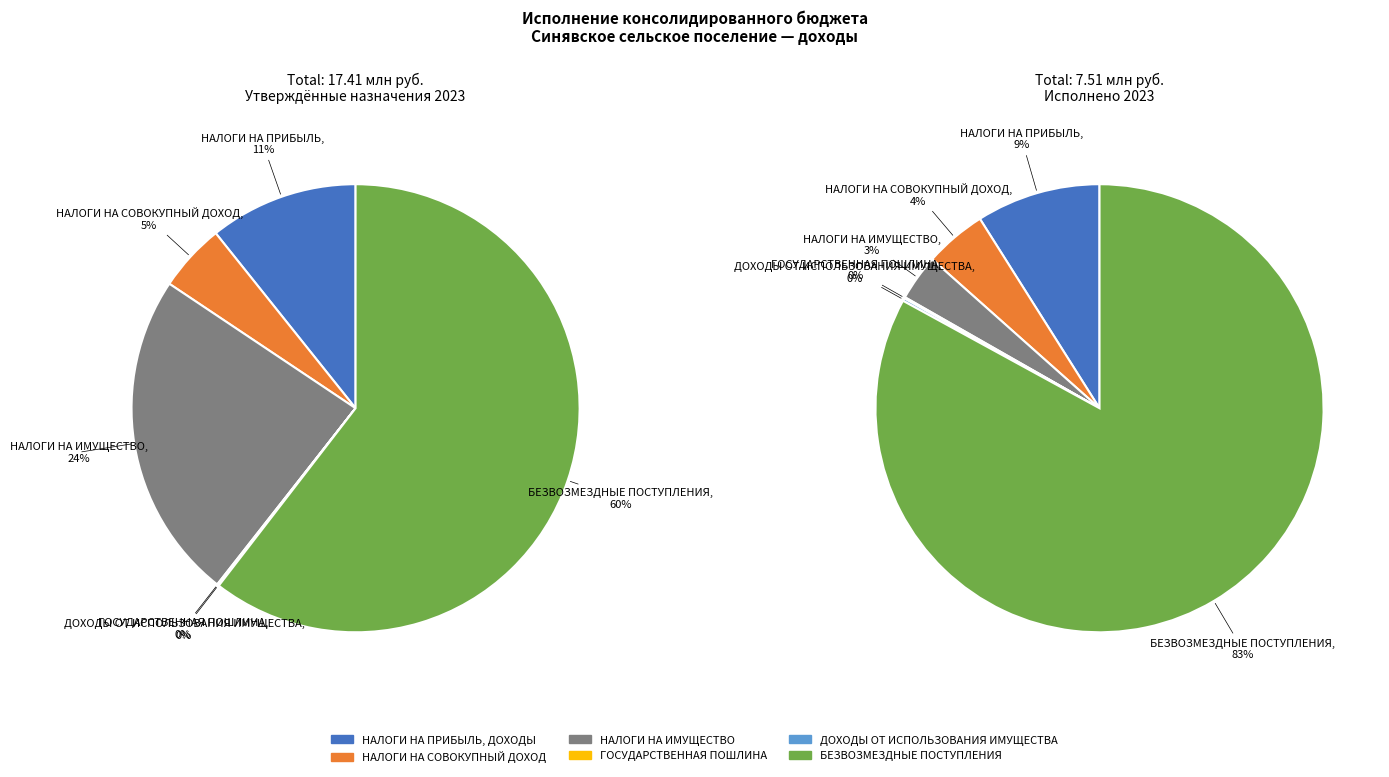

Is there any slice that represents more than half of the pie?

Yes